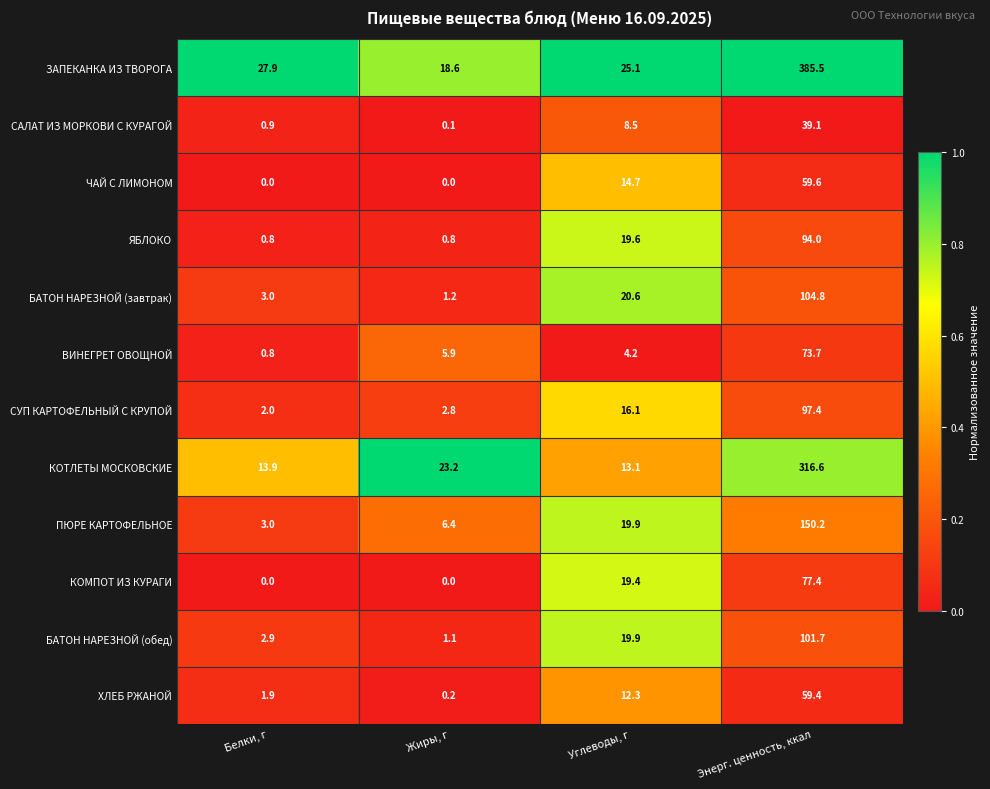

List the series in order of their peak value, lowest first.

САЛАТ ИЗ МОРКОВИ С КУРАГОЙ, ХЛЕБ РЖАНОЙ, ЧАЙ С ЛИМОНОМ, ВИНЕГРЕТ ОВОЩНОЙ, КОМПОТ ИЗ КУРАГИ, ЯБЛОКО, СУП КАРТОФЕЛЬНЫЙ С КРУПОЙ, БАТОН НАРЕЗНОЙ (обед), БАТОН НАРЕЗНОЙ (завтрак), ПЮРЕ КАРТОФЕЛЬНОЕ, КОТЛЕТЫ МОСКОВСКИЕ, ЗАПЕКАНКА ИЗ ТВОРОГА